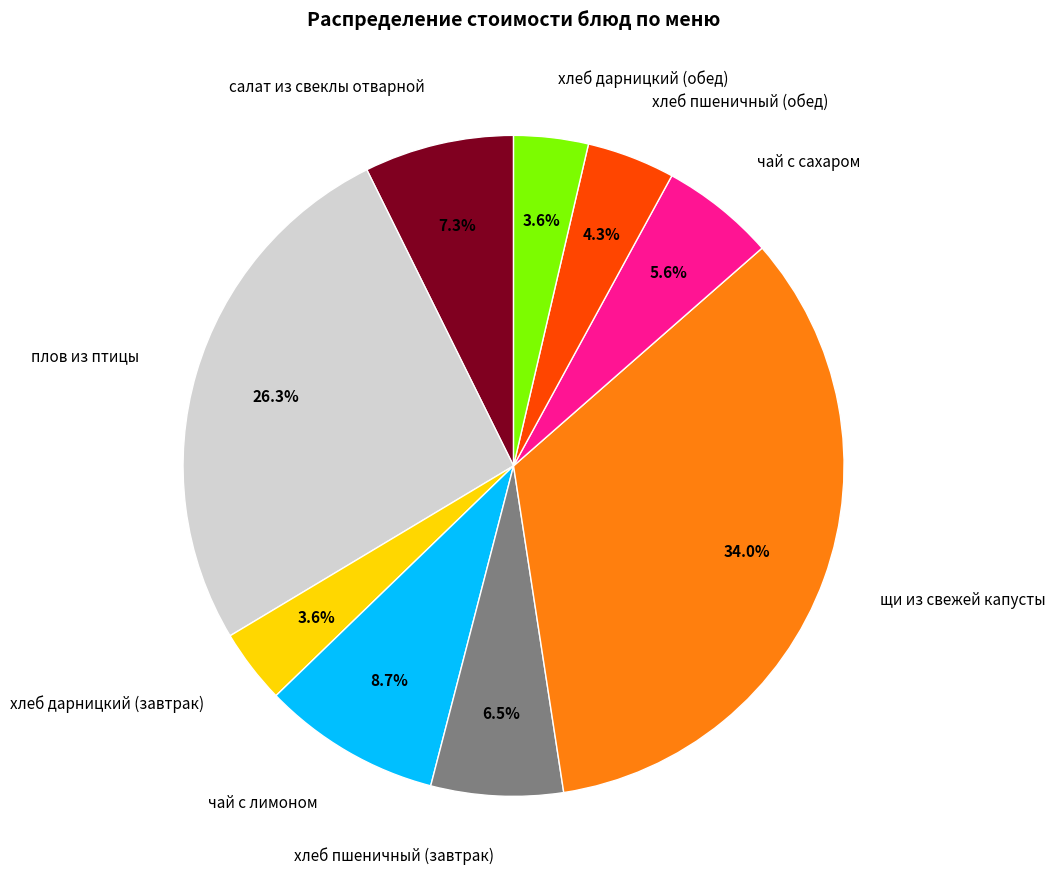

How many segments does this pie chart have?

9